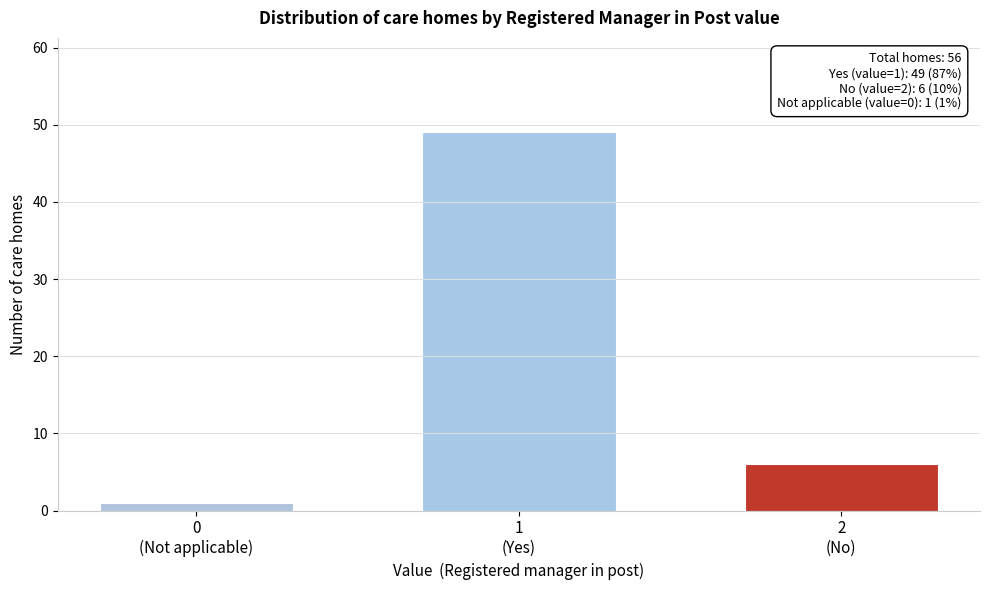

Reading right to left, extract all data points from this chart.

6	49	1